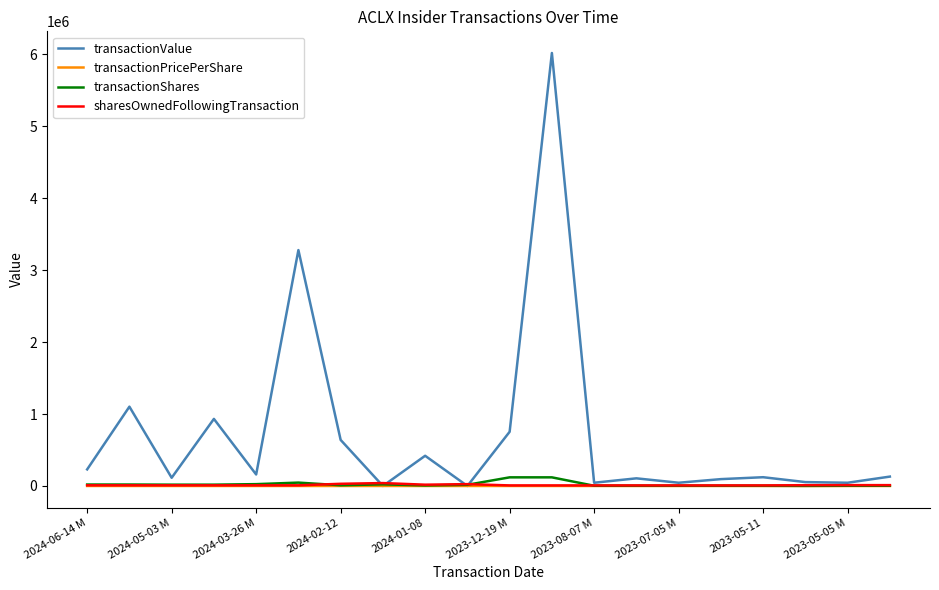

What is the maximum value for transactionValue?

6020281.0